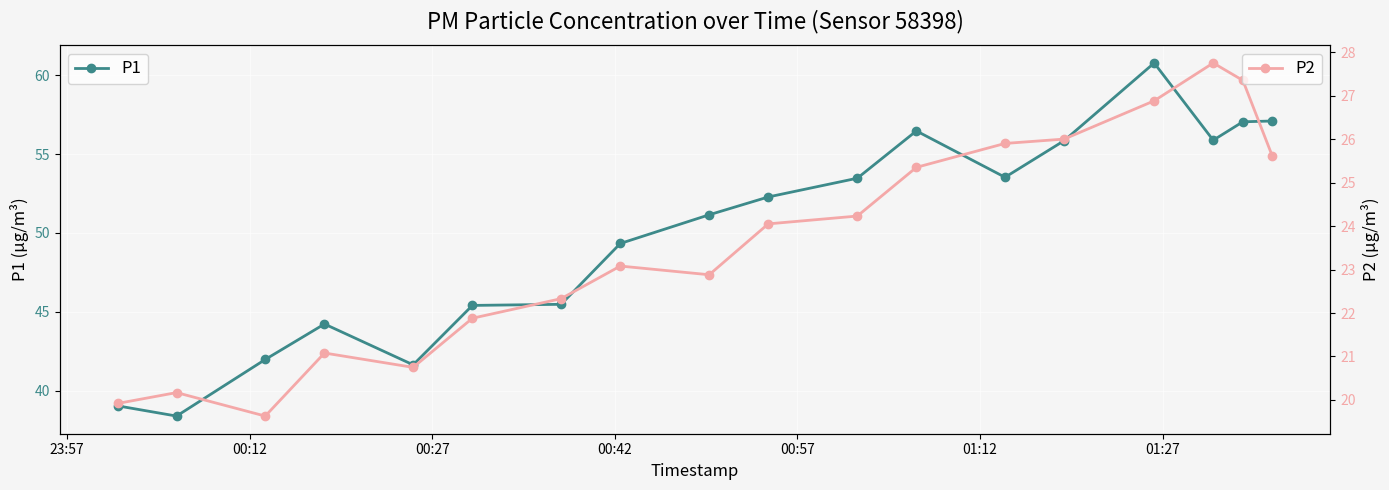

Rank the series by their average value, from highest to lowest.

P1, P2